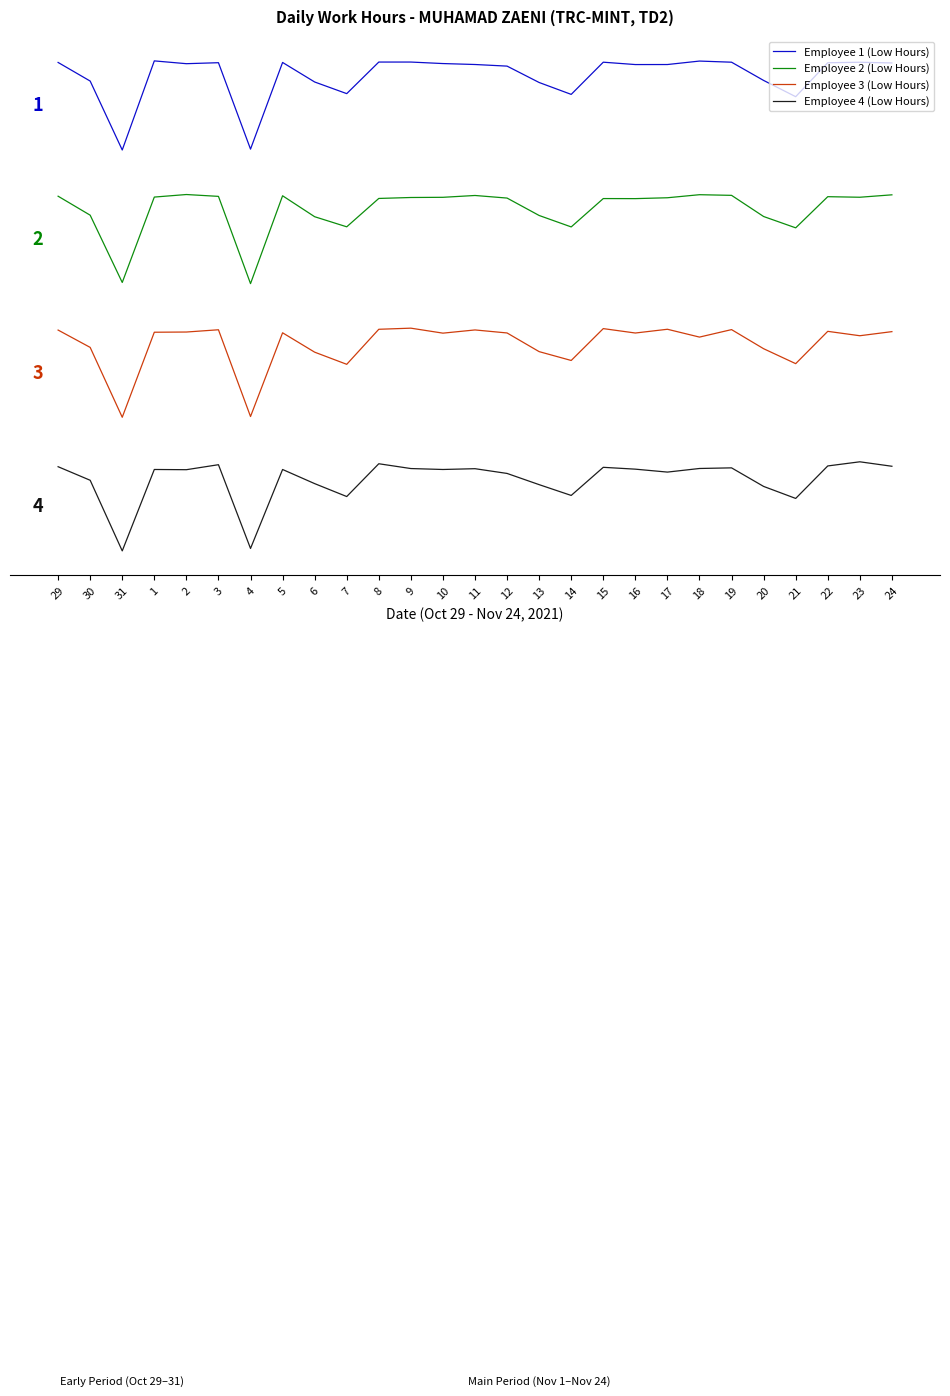

True or false: Employee 1 (Low Hours) and Employee 4 (Low Hours) cross at least once.

False